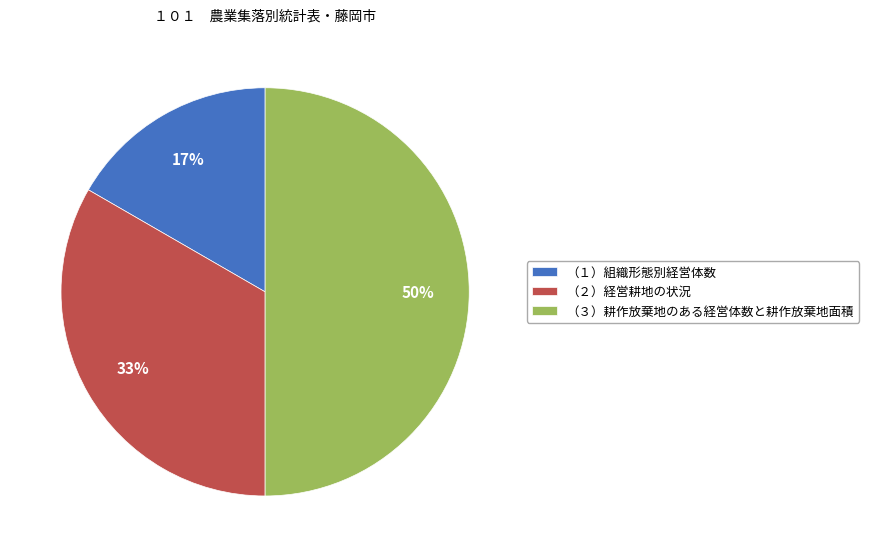

Between （３）耕作放棄地のある経営体数と耕作放棄地面積 and （１）組織形態別経営体数, which is larger?

（３）耕作放棄地のある経営体数と耕作放棄地面積